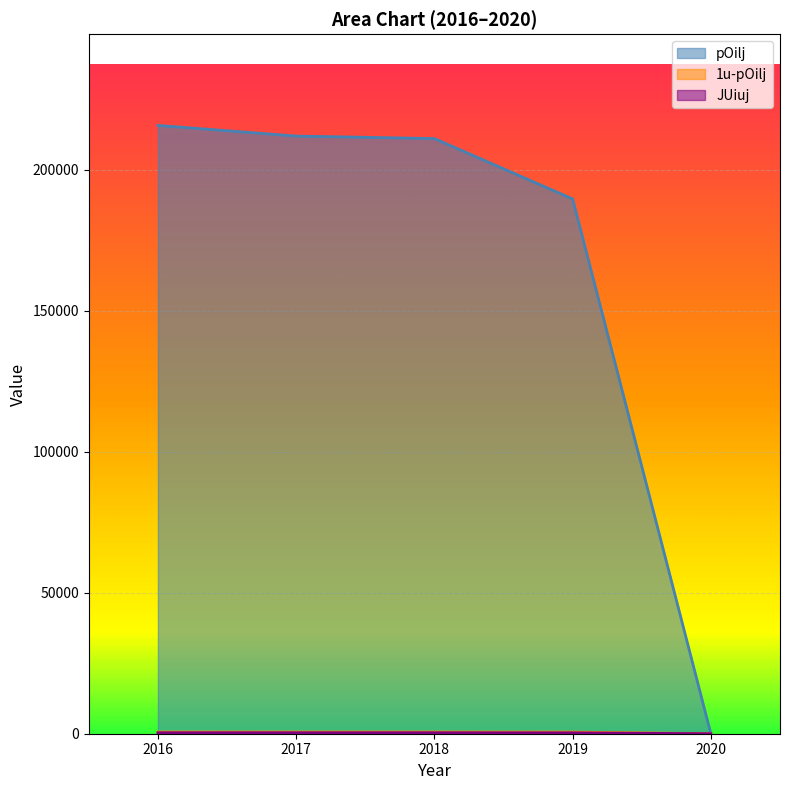

Which series has the largest total across all categories?

pOilj